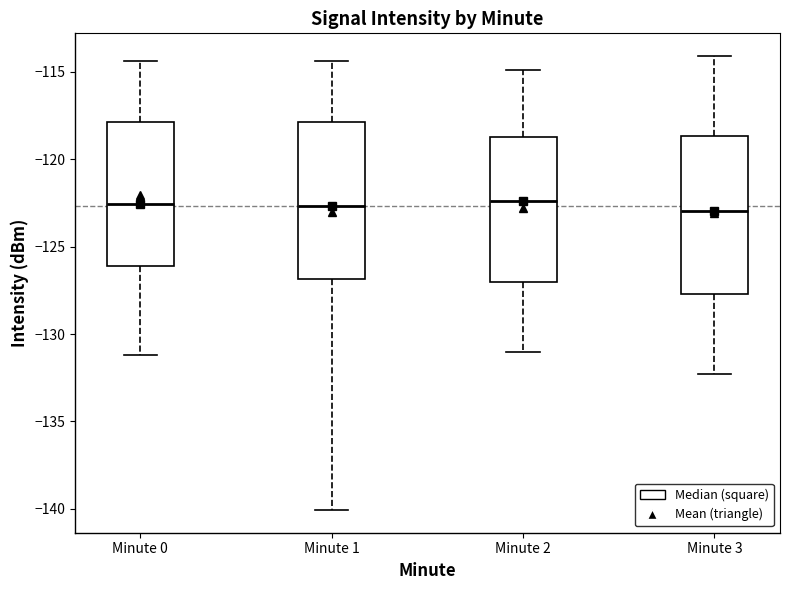

Reading left to right, transcribe this box plot: for each box, give where its median line is, the range the box spans, and where its two whiskers end, as read against the y-axis. The values are not printed on the chart, so give them approximately, as read against the axis.

Minute 0: median -122.5, box -126.0 to -118.0, whiskers -131.0 to -114.5
Minute 1: median -122.5, box -127.0 to -118.0, whiskers -140.0 to -114.5
Minute 2: median -122.5, box -127.0 to -118.5, whiskers -131.0 to -115.0
Minute 3: median -123.0, box -127.5 to -118.5, whiskers -132.5 to -114.0